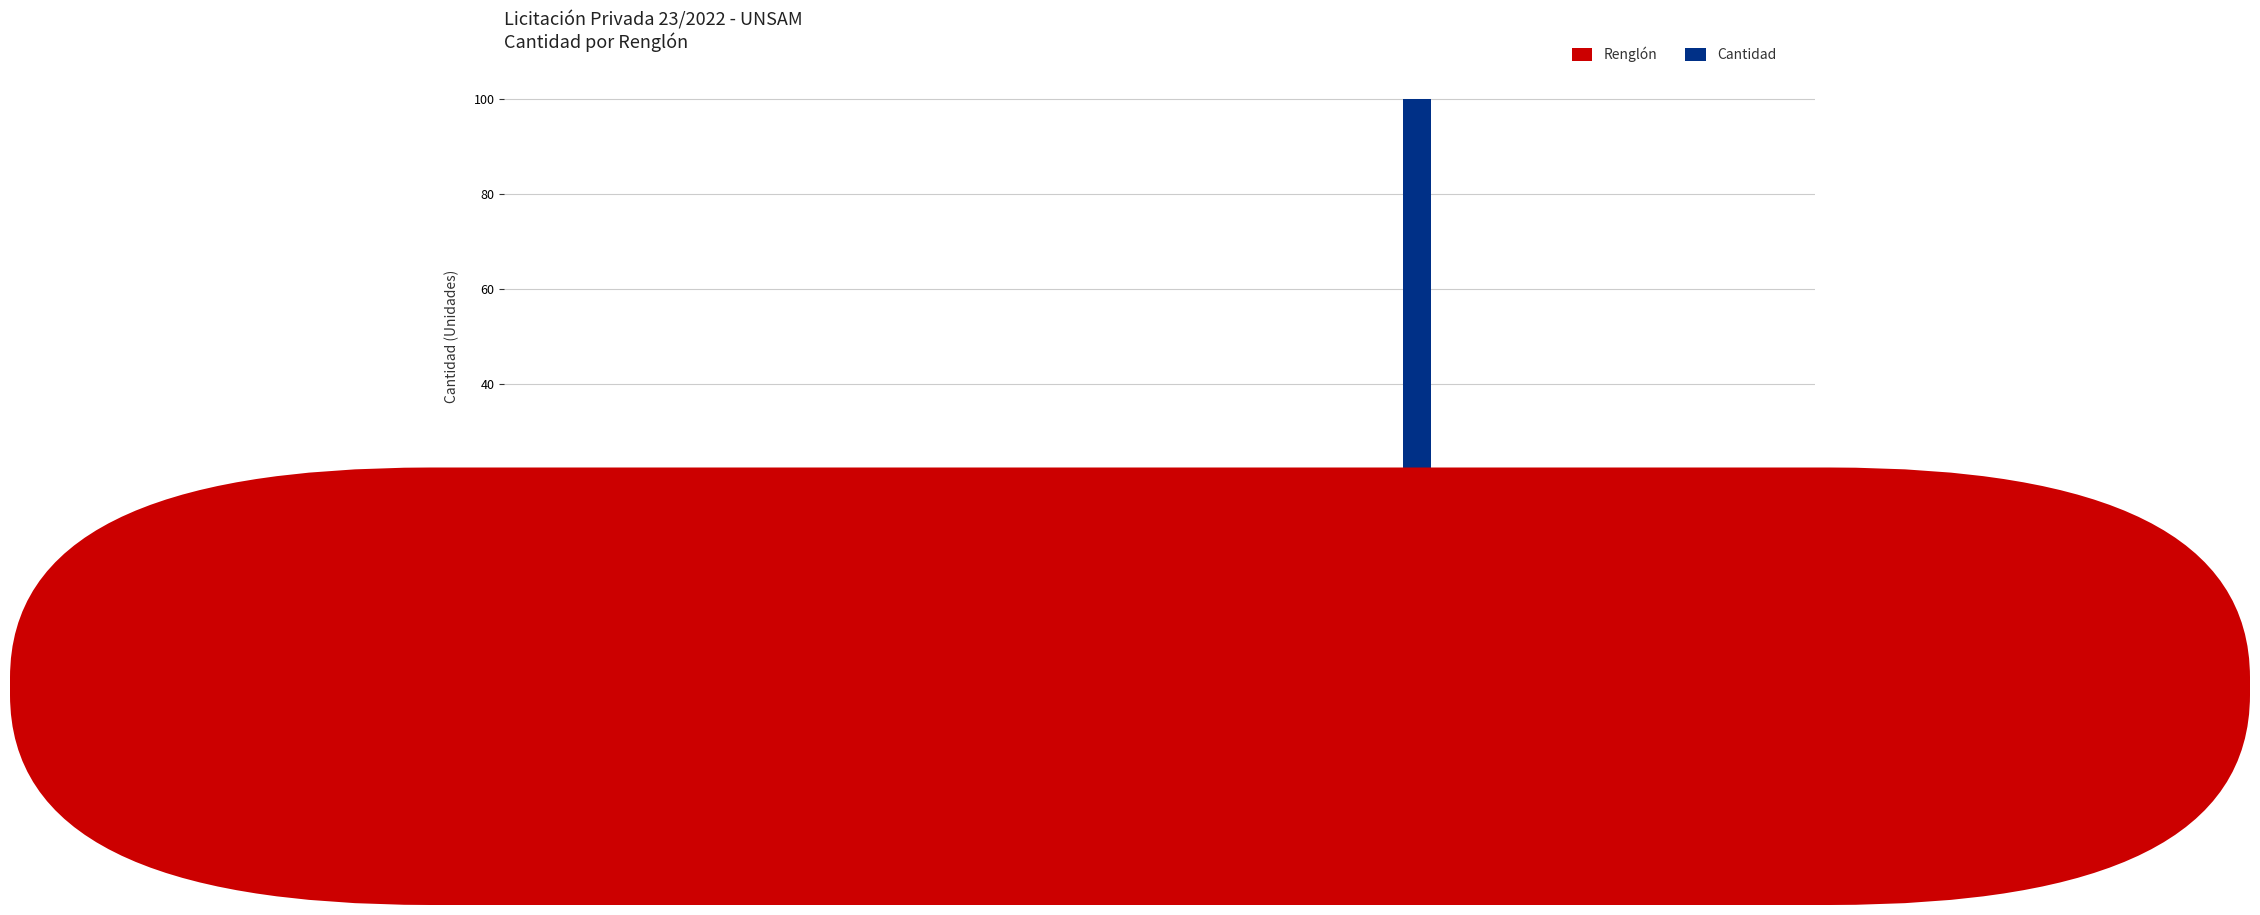

Reading left to right, extract all data points from this chart.

Renglón: RENGLÓN
1=1	RENGLÓN
2=2	RENGLÓN
3=3	RENGLÓN
4=4	RENGLÓN
5=5	RENGLÓN
6=6	RENGLÓN
7=7	RENGLÓN
8=8	RENGLÓN
9=9	RENGLÓN
10=10	RENGLÓN
11=11	RENGLÓN
12=12	RENGLÓN
13=13	RENGLÓN
14=14	RENGLÓN
15=15
Cantidad: RENGLÓN
1=3	RENGLÓN
2=1	RENGLÓN
3=5	RENGLÓN
4=2	RENGLÓN
5=10	RENGLÓN
6=10	RENGLÓN
7=10	RENGLÓN
8=2	RENGLÓN
9=2	RENGLÓN
10=2	RENGLÓN
11=100	RENGLÓN
12=10	RENGLÓN
13=4	RENGLÓN
14=1	RENGLÓN
15=1